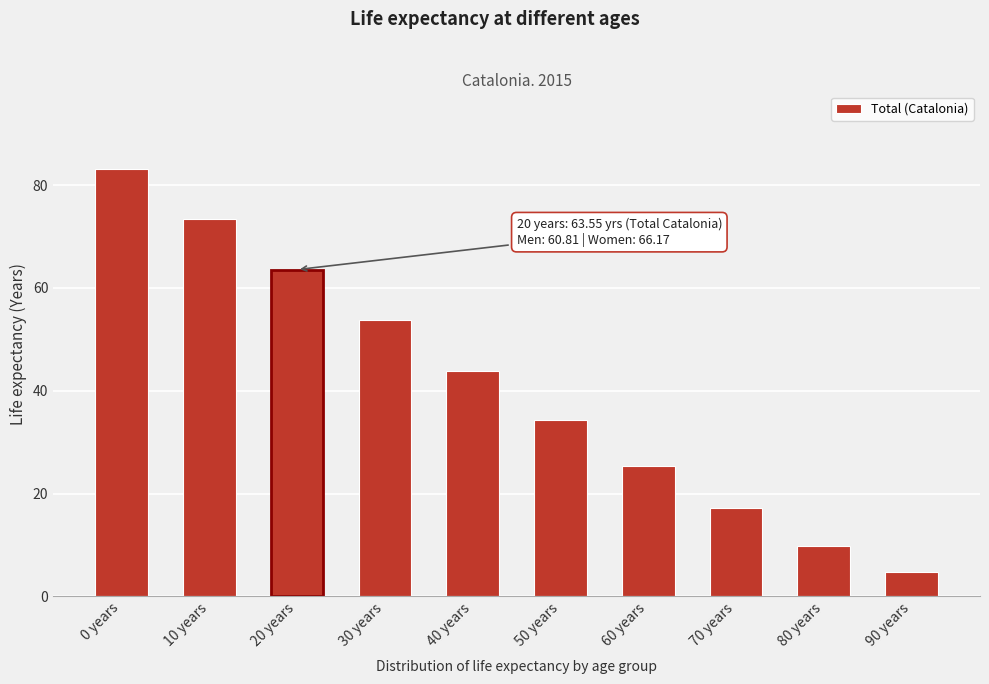

List the labels in order of value, smallest first.

90 years, 80 years, 70 years, 60 years, 50 years, 40 years, 30 years, 20 years, 10 years, 0 years